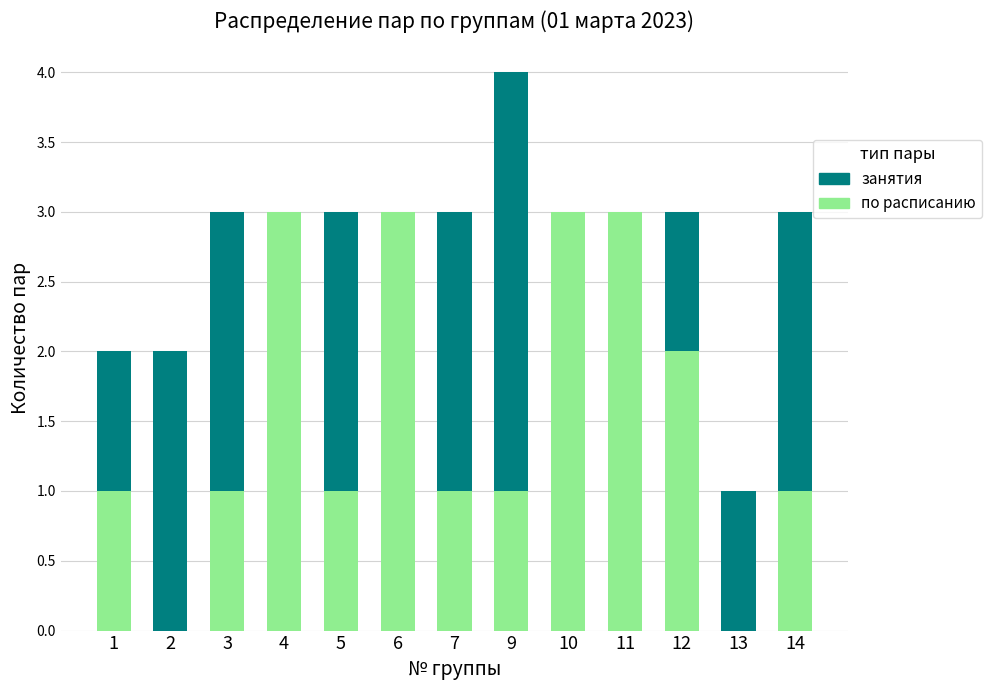

What is the highest value of the по расписанию series?

3